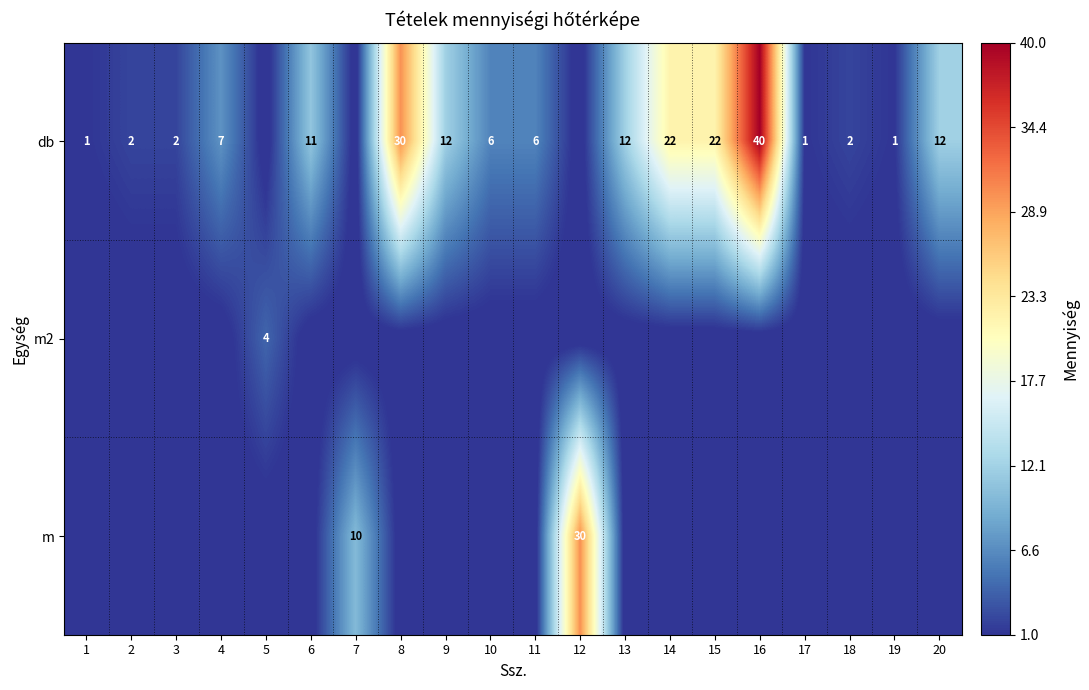

The db series shows 11 at 4. True or false?

False